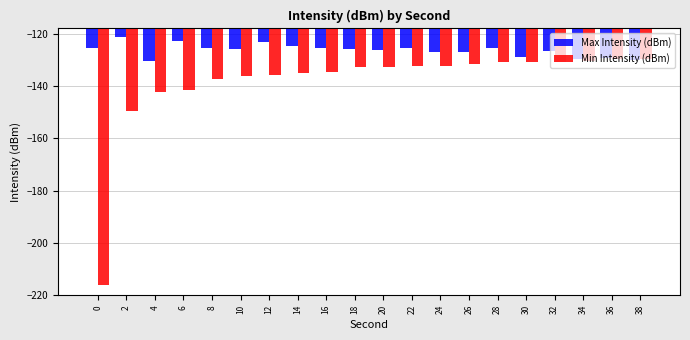

The Min Intensity (dBm) series shows -280.9 at 0. True or false?

False